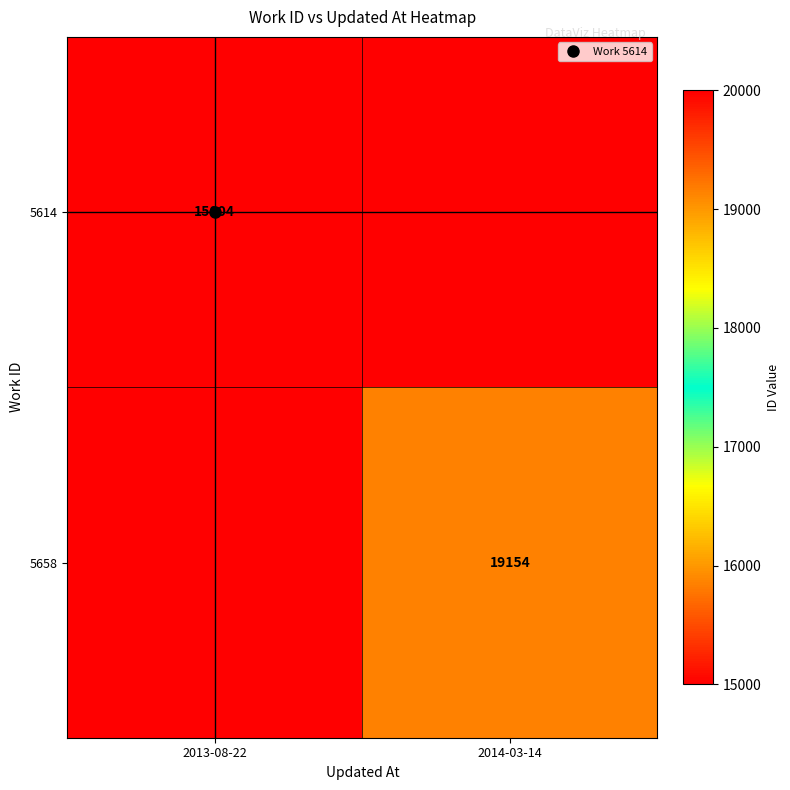

What is the sum of all 5614 values?

15004